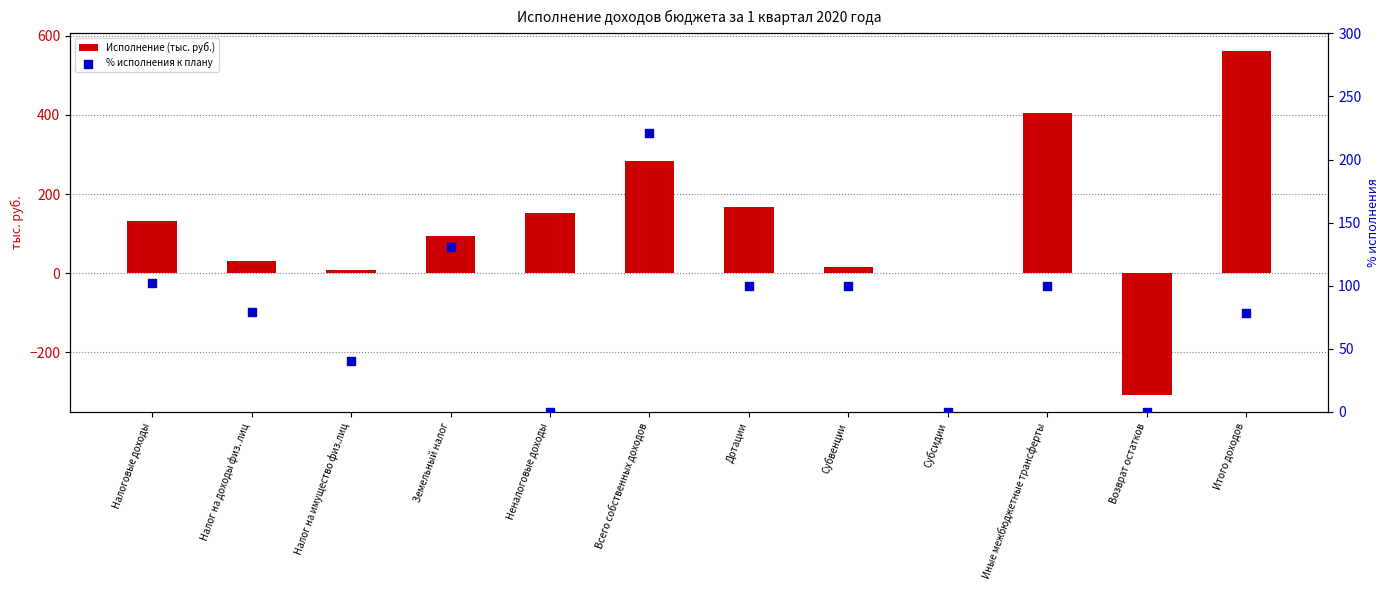

What are all the series names shown in the legend?

Исполнение (тыс. руб.), % исполнения к плану